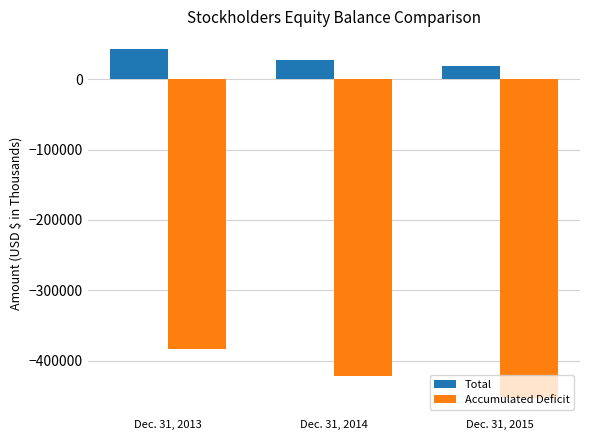

Which series changed the most between Dec. 31, 2013 and Dec. 31, 2014?

Accumulated Deficit